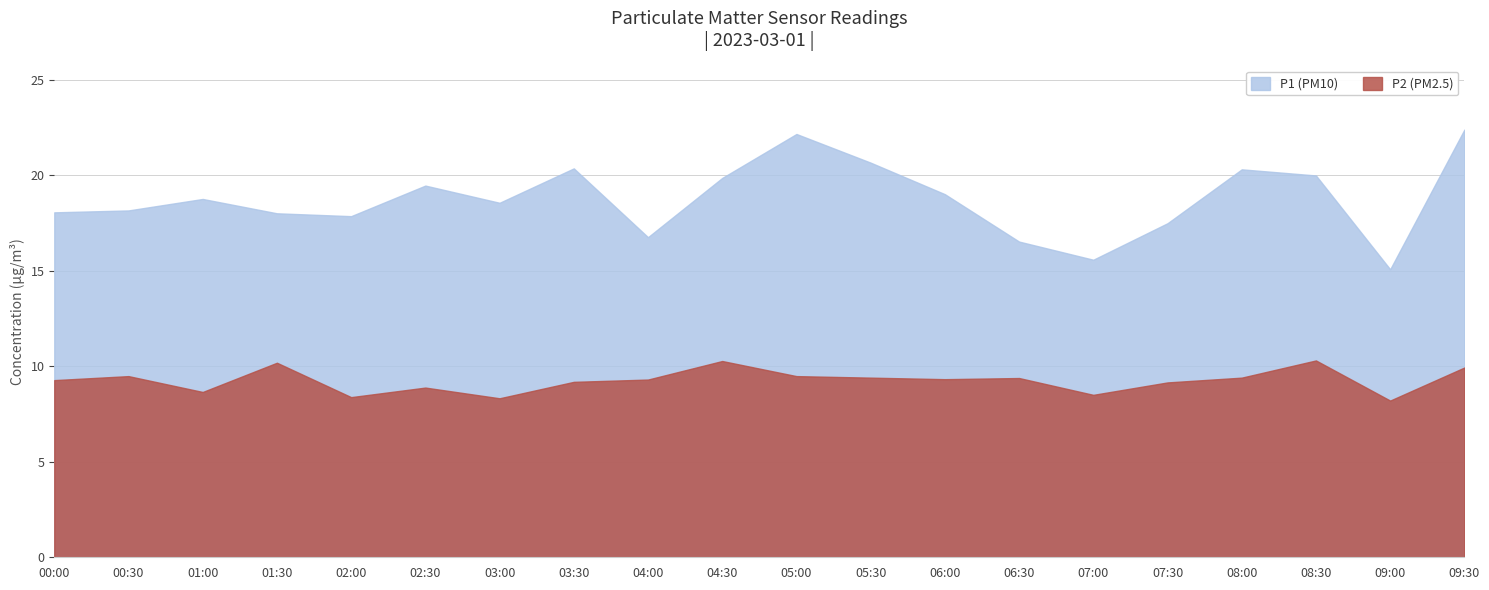

Reading left to right, what are all the values shown in this chart?

P1: 00:00=18.1	00:30=18.1	01:00=18.8	01:30=18.0	02:00=17.9	02:30=19.4	03:00=18.6	03:30=20.4	04:00=16.8	04:30=19.9	05:00=22.1	05:30=20.6	06:00=19.0	06:30=16.5	07:00=15.6	07:30=17.5	08:00=20.3	08:30=20.0	09:00=15.1	09:30=22.4
P2: 00:00=9.3	00:30=9.5	01:00=8.7	01:30=10.2	02:00=8.4	02:30=8.9	03:00=8.3	03:30=9.2	04:00=9.3	04:30=10.3	05:00=9.5	05:30=9.4	06:00=9.3	06:30=9.4	07:00=8.5	07:30=9.2	08:00=9.4	08:30=10.3	09:00=8.2	09:30=9.9